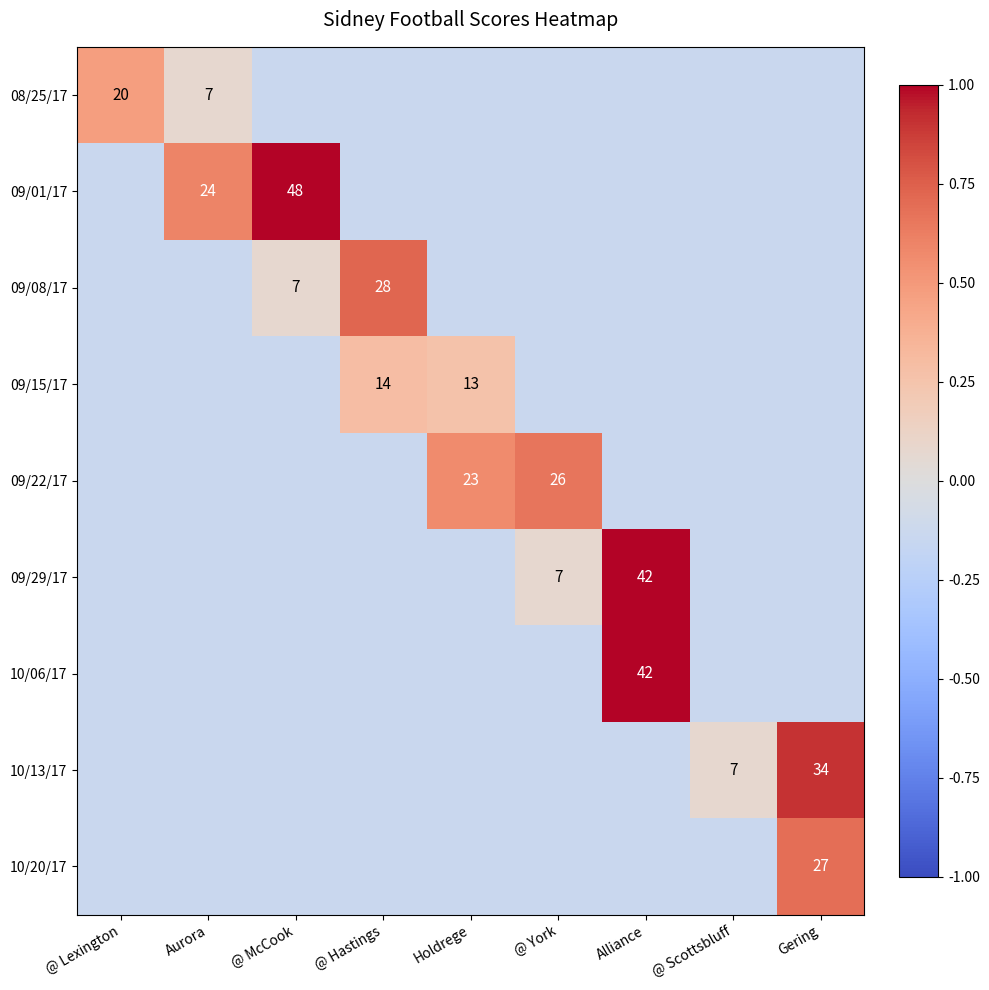

How many positive values does the 09/08/17 series have?

2